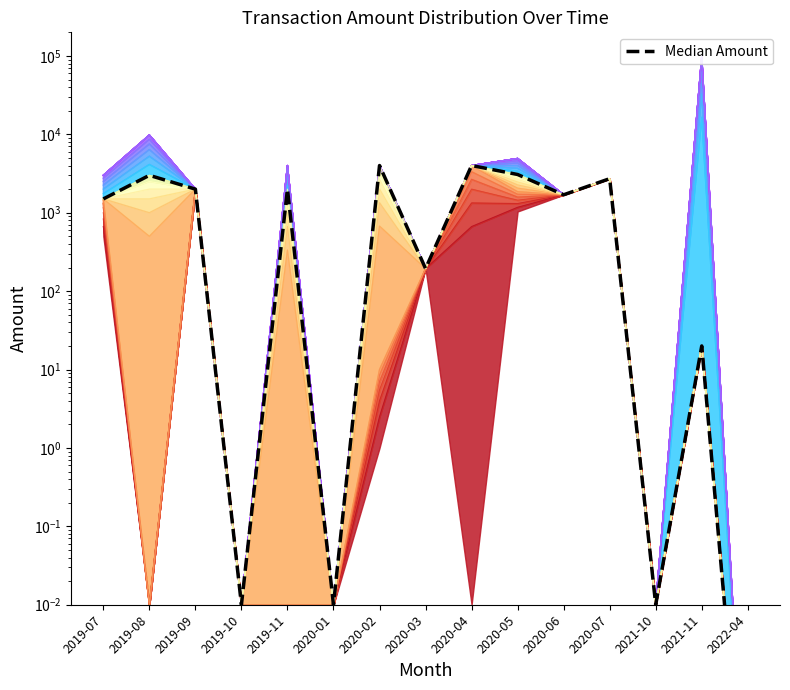

What is the change in value from 2019-07 to 2022-04?

-1500.0